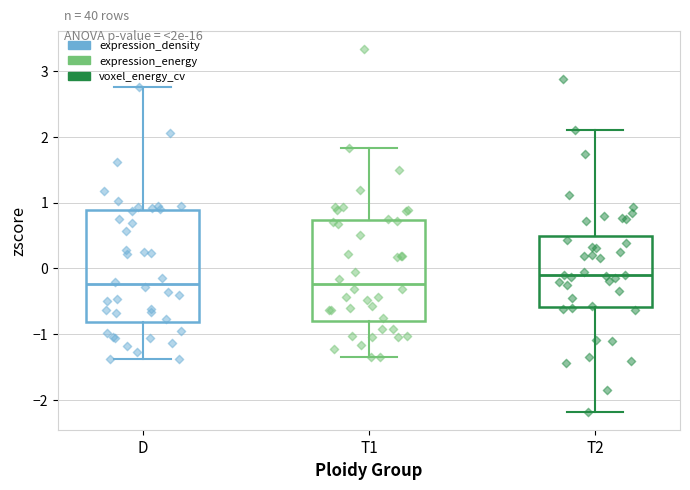

Reading left to right, transcribe this box plot: for each box, give where its median line is, the range the box spans, and where its two whiskers end, as read against the y-axis. The values are not printed on the chart, so give them approximately, as read against the axis.

D: median -0.2, box -0.8 to 0.9, whiskers -1.4 to 2.8
T1: median -0.2, box -0.8 to 0.7, whiskers -1.3 to 1.8
T2: median -0.1, box -0.6 to 0.5, whiskers -2.2 to 2.1